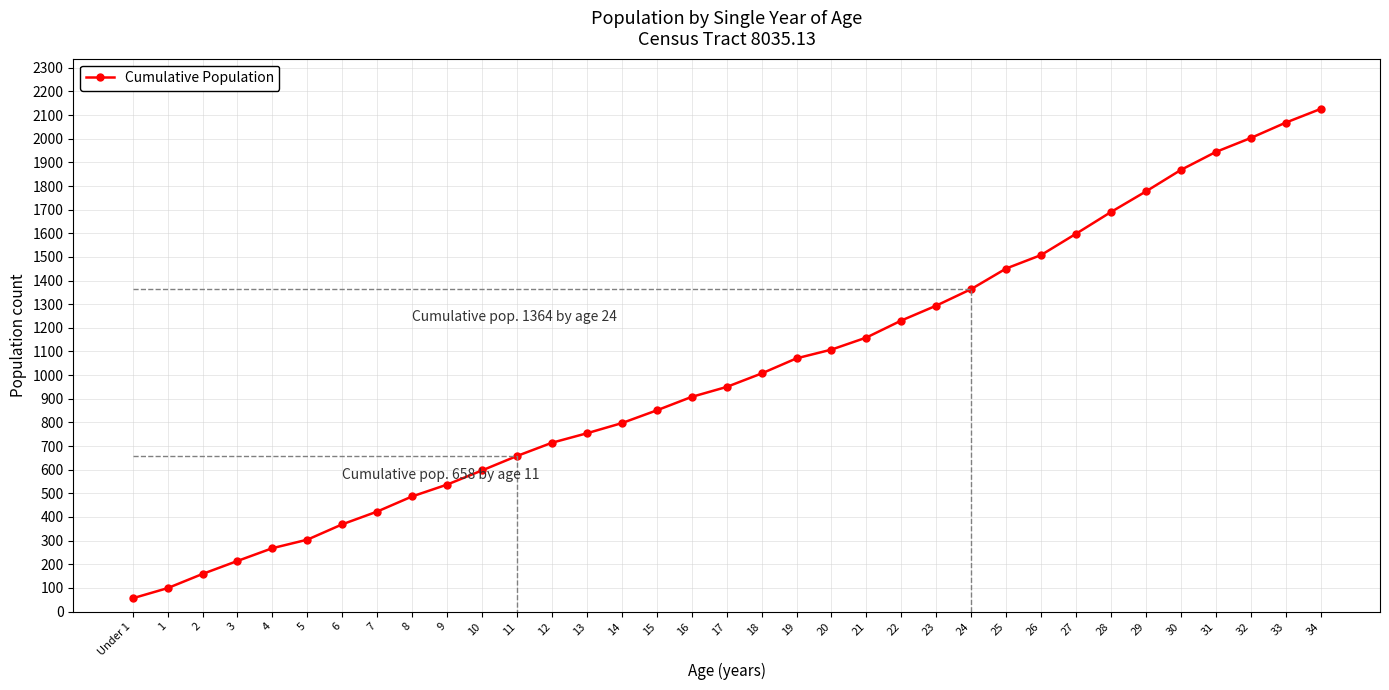

List the labels in order of value, smallest first.

Under 1, 1, 2, 3, 4, 5, 6, 7, 8, 9, 10, 11, 12, 13, 14, 15, 16, 17, 18, 19, 20, 21, 22, 23, 24, 25, 26, 27, 28, 29, 30, 31, 32, 33, 34